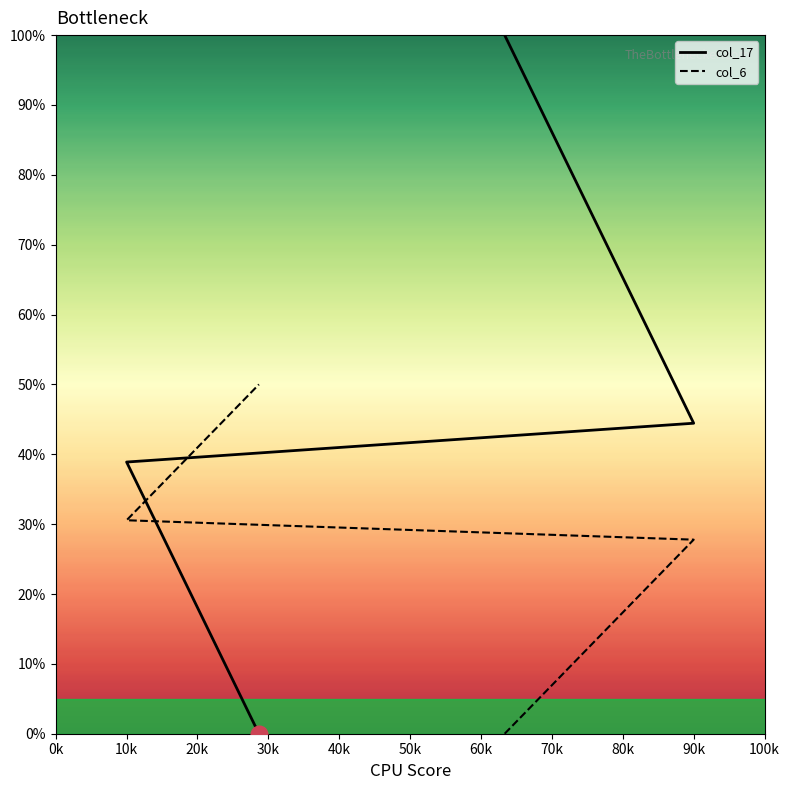

What is the average value of the col_6 series?

25.0